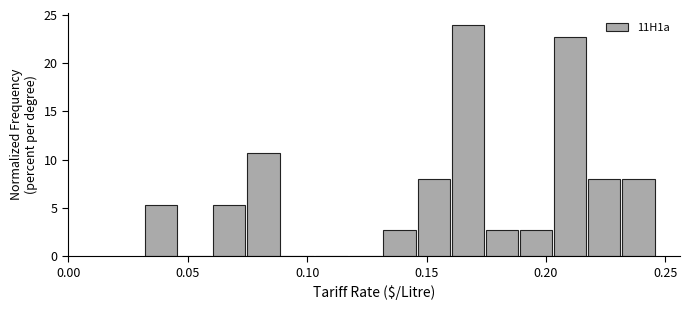

Around what value on the x-axis is the tallest bar? Give the approximate position of its centre, as read against the axis.

0.165